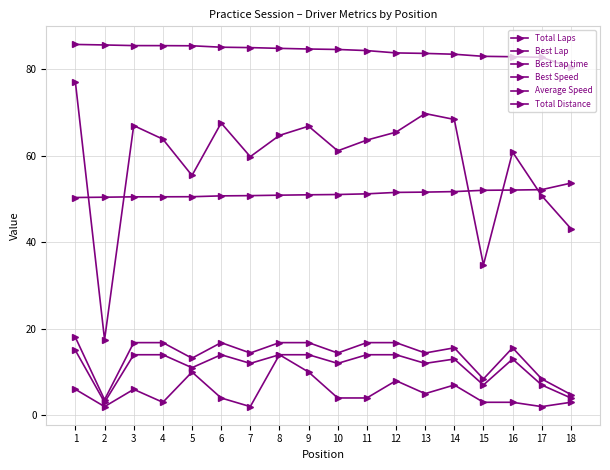

How many lines are shown in the chart?

6